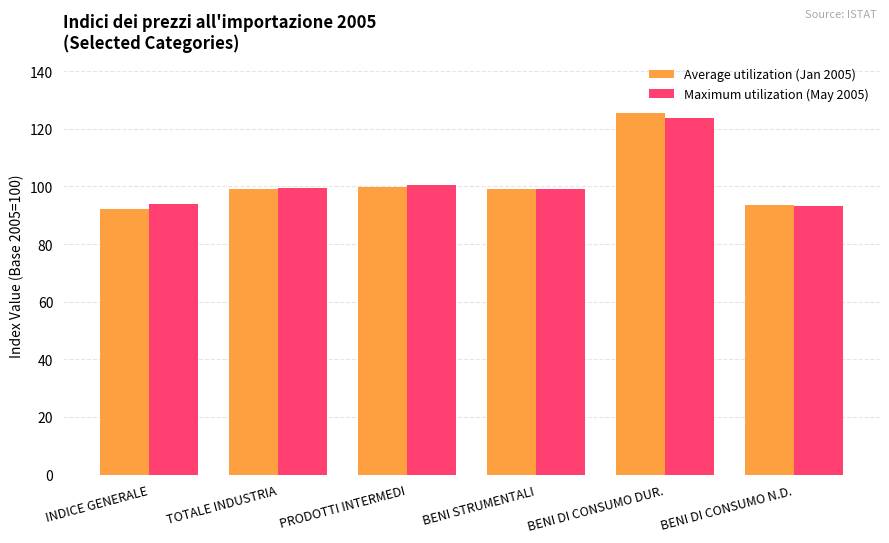

What is the total value across all series at INDICE GENERALE?

185.9